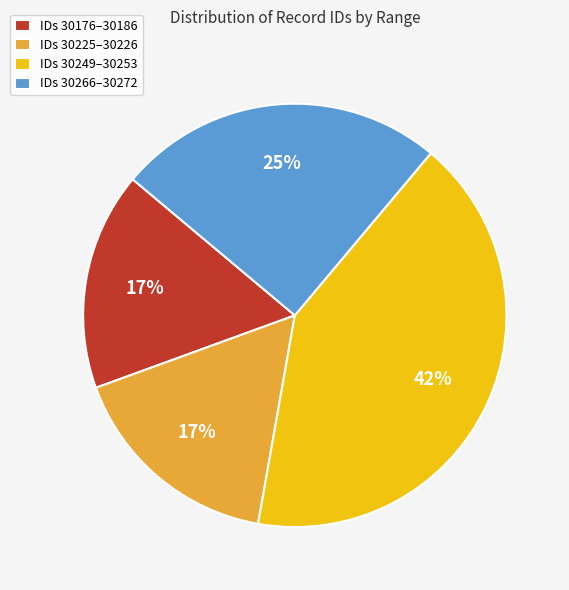

What is the ratio of the value at IDs 30266–30272 to the value at IDs 30249–30253?

0.6